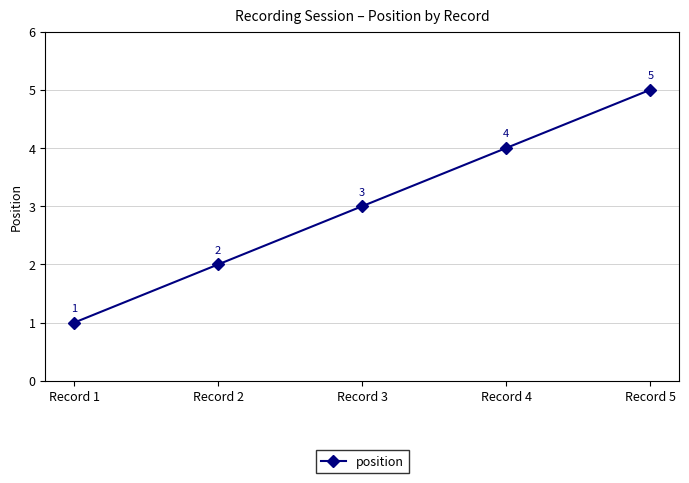

Count the number of categories in the chart.

5